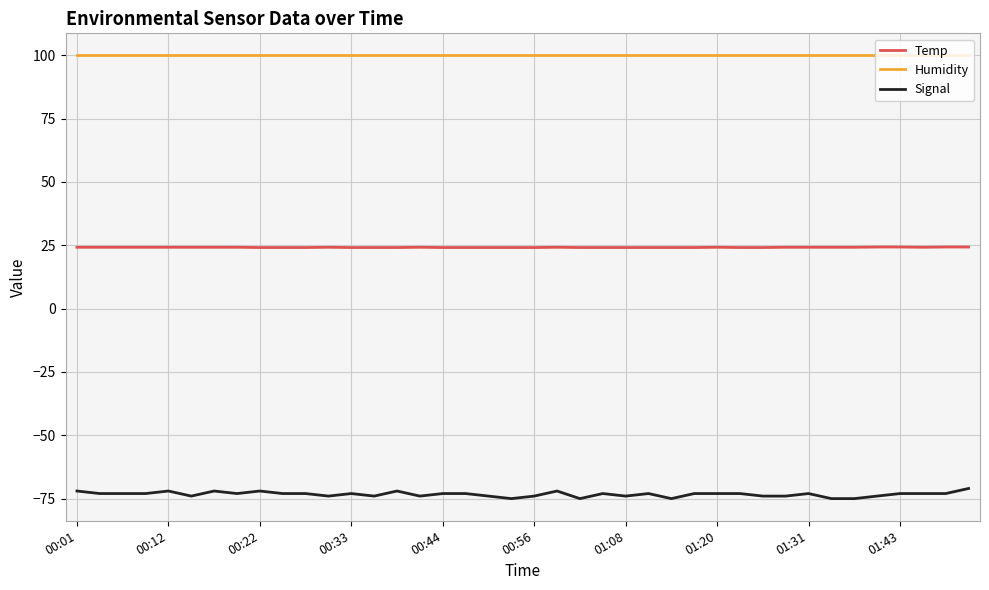

List the series in order of their peak value, lowest first.

Signal, Temp, Humidity